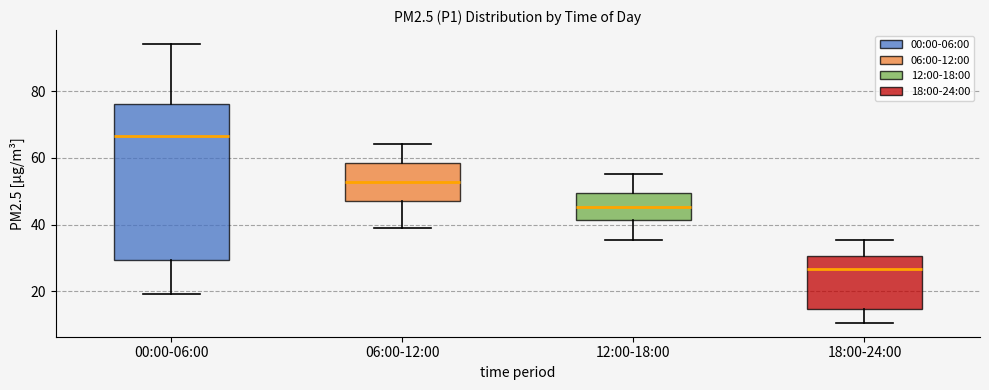

Which box has the highest median line?

00:00-06:00